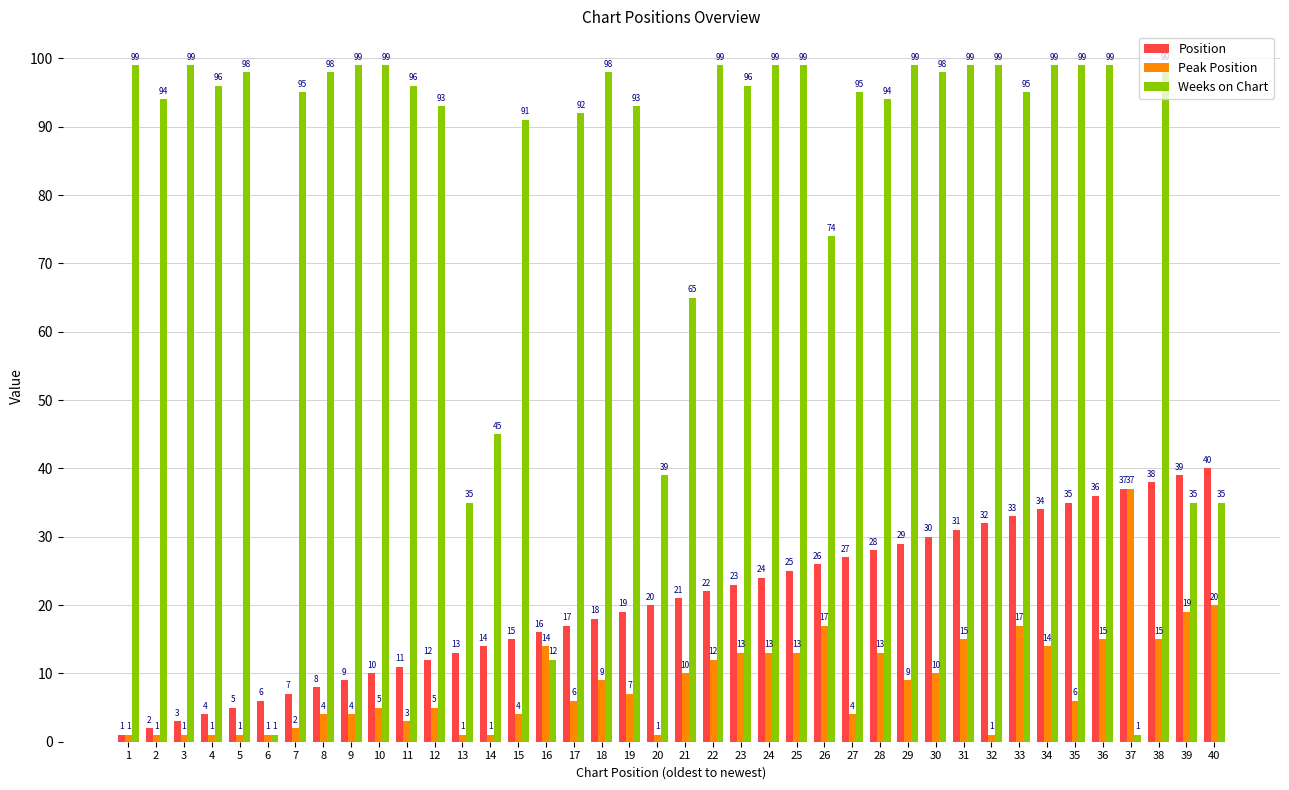

Reading left to right, list all the values displayed in this chart.

Position: 1	2	3	4	5	6	7	8	9	10	11	12	13	14	15	16	17	18	19	20	21	22	23	24	25	26	27	28	29	30	31	32	33	34	35	36	37	38	39	40
Peak Position: 1	1	1	1	1	1	2	4	4	5	3	5	1	1	4	14	6	9	7	1	10	12	13	13	13	17	4	13	9	10	15	1	17	14	6	15	37	15	19	20
Weeks on Chart: 99	94	99	96	98	1	95	98	99	99	96	93	35	45	91	12	92	98	93	39	65	99	96	99	99	74	95	94	99	98	99	99	95	99	99	99	1	99	35	35